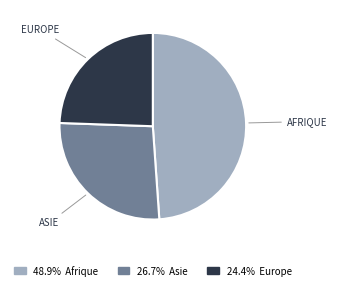

Between ASIE and EUROPE, which is larger?

ASIE